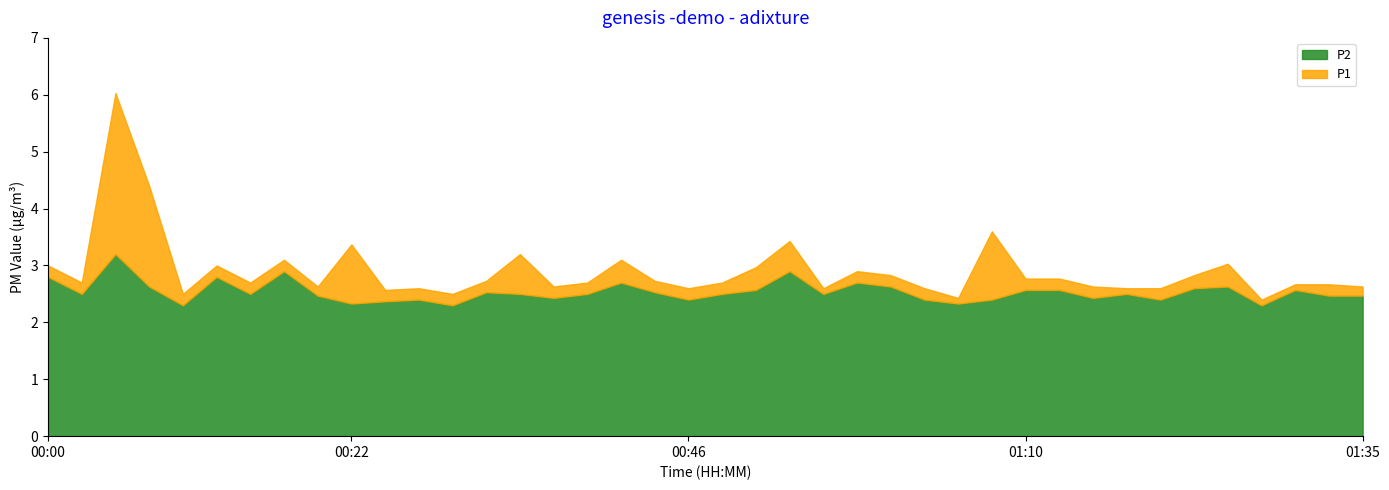

Reading left to right, what are all the values shown in this chart?

P1: 3.0	2.7	6.0	4.4	2.5	3.0	2.7	3.1	2.6	3.4	2.6	2.6	2.5	2.7	3.2	2.6	2.7	3.1	2.7	2.6	2.7	3.0	3.4	2.6	2.9	2.8	2.6	2.4	3.6	2.8	2.8	2.6	2.6	2.6	2.8	3.0	2.4	2.7	2.7	2.6
P2: 2.8	2.5	3.2	2.6	2.3	2.8	2.5	2.9	2.5	2.3	2.4	2.4	2.3	2.5	2.5	2.4	2.5	2.7	2.5	2.4	2.5	2.6	2.9	2.5	2.7	2.6	2.4	2.3	2.4	2.6	2.6	2.4	2.5	2.4	2.6	2.6	2.3	2.6	2.5	2.5